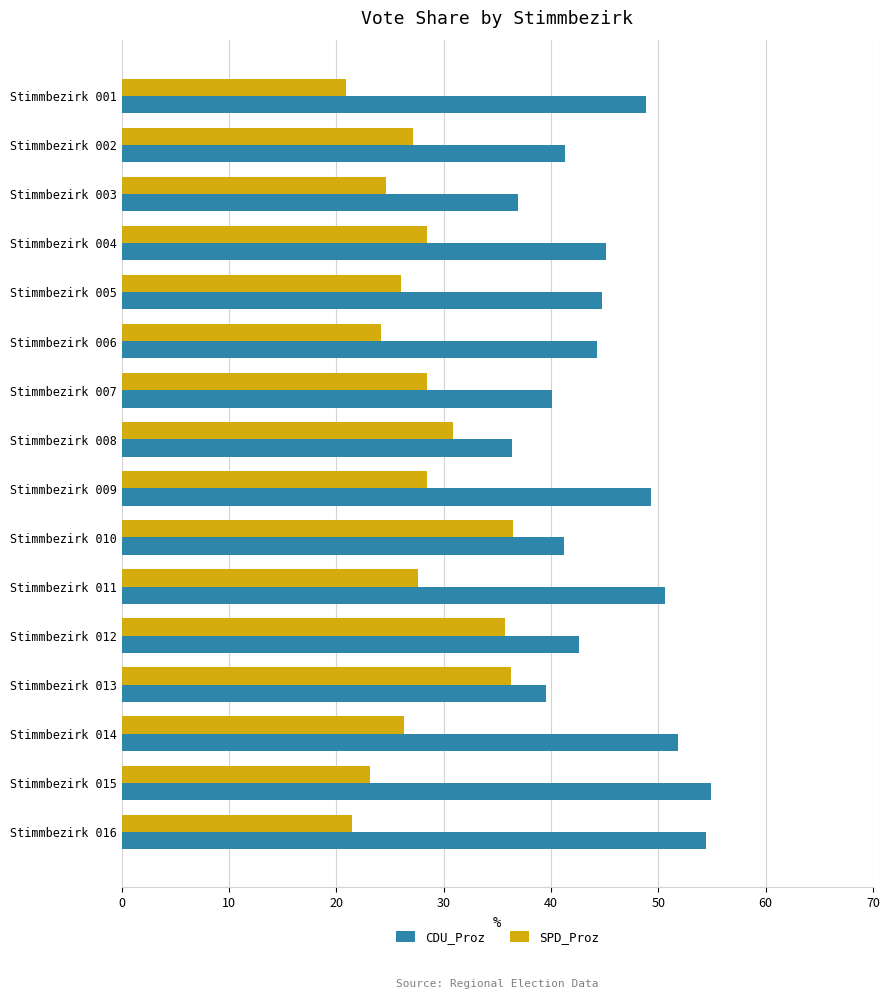

List the series in order of their overall mean, highest first.

CDU_Proz, SPD_Proz